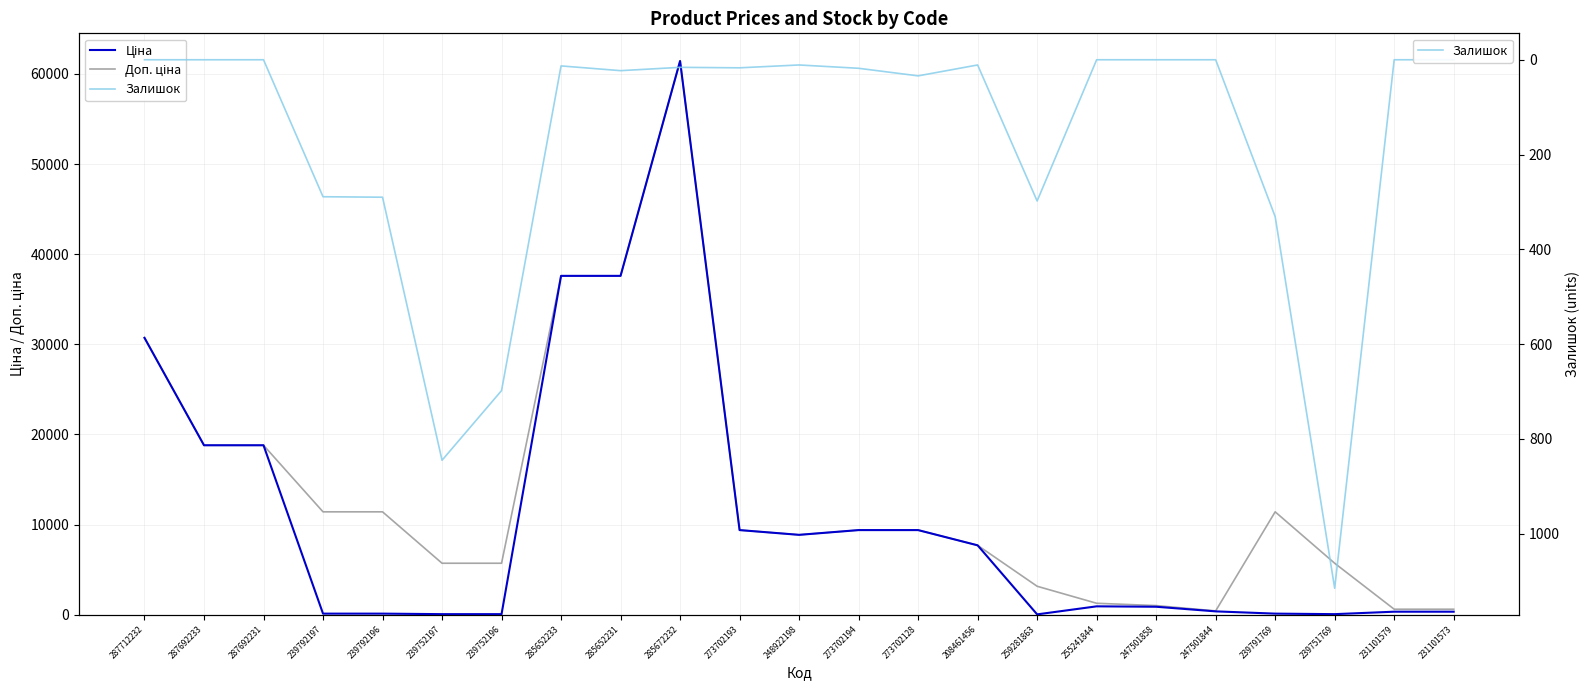

Rank the series at 287712232 from highest to lowest value.

Ціна, Доп. ціна, Залишок